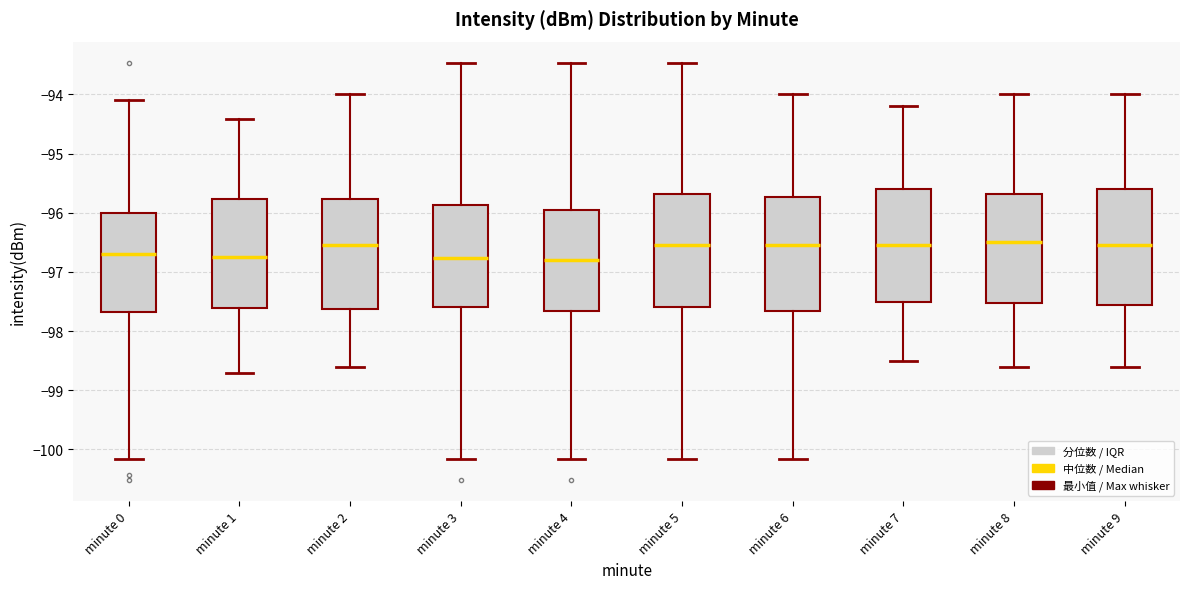

Where does the upper whisker of the box for minute 3 end on the y-axis? The values are not printed on the chart, so give them approximately, as read against the axis.

-93.5